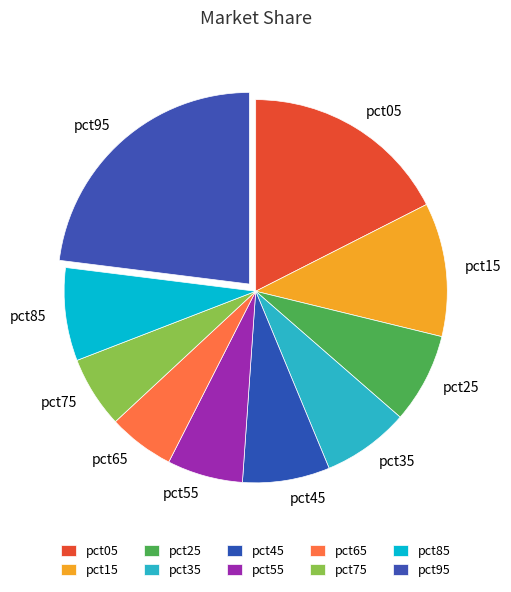

Approximately how many times larger is the value at pct75 compared to pct95?

0.3